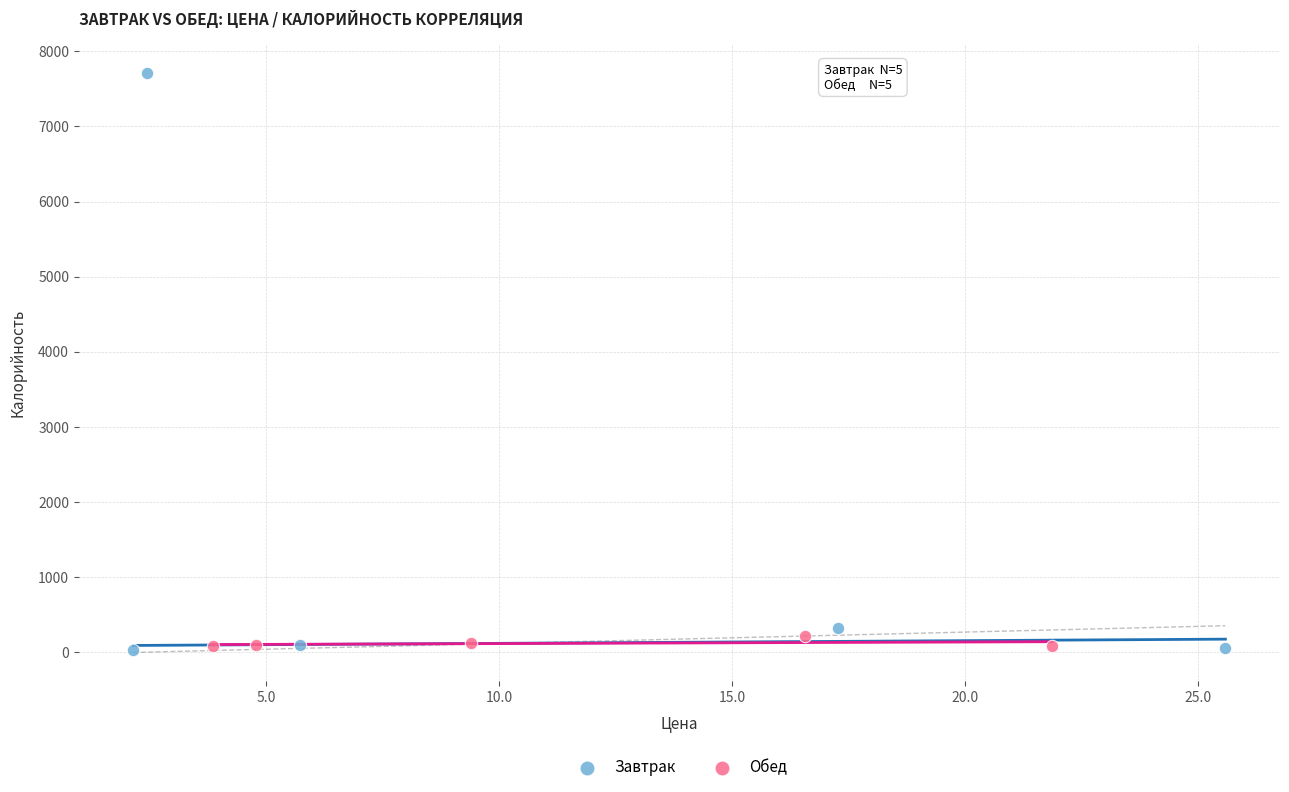

What are all the series names shown in the legend?

Завтрак, Обед